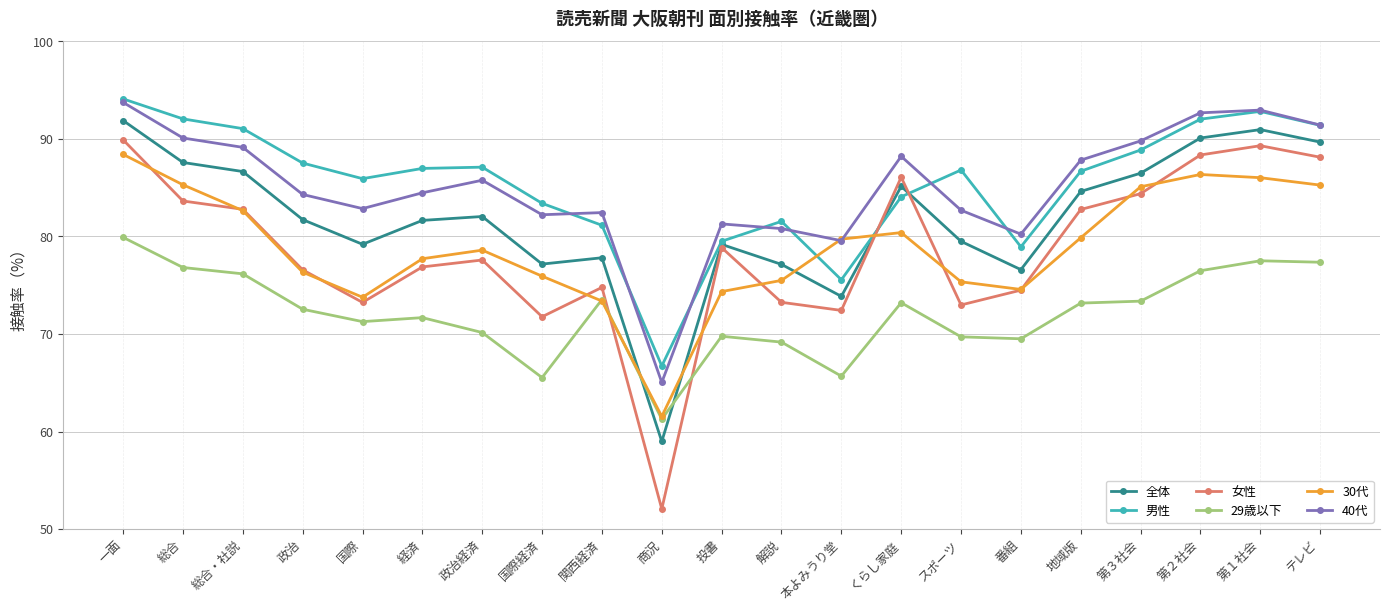

What is the value of the 30代 point at the 2nd from the left?

85.3